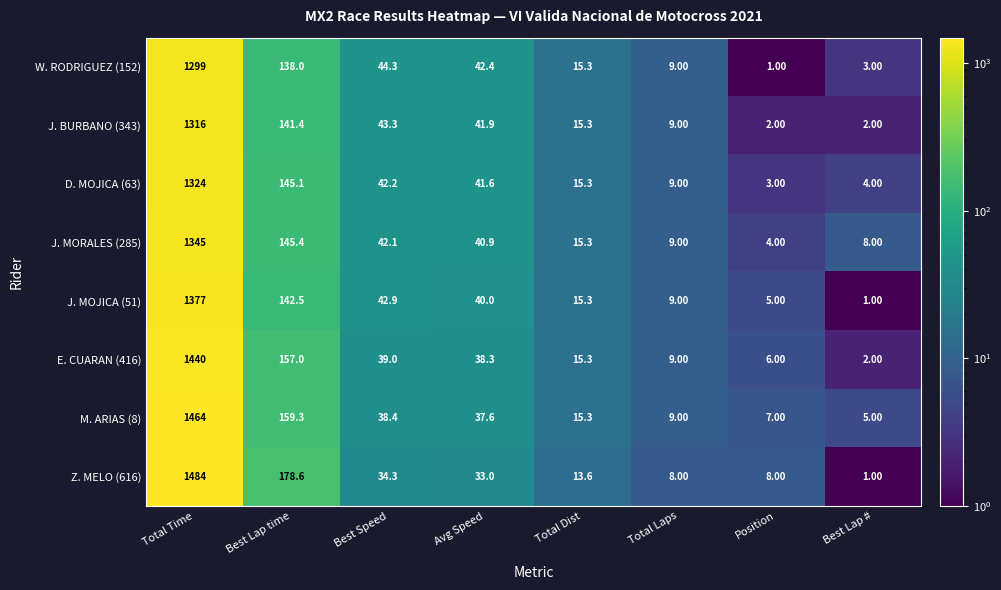

Which series has the widest spread of values?

Z. MELO (616)